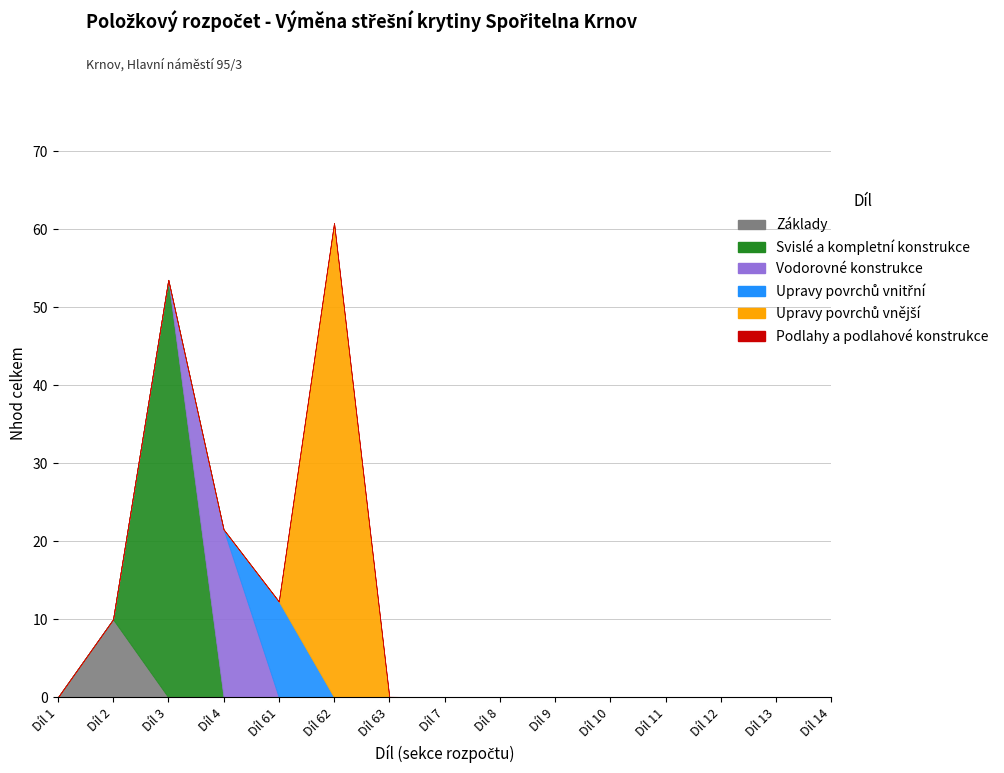

Is it true that Svislé a kompletní konstrukce equals 29.9 at Díl 61?

False